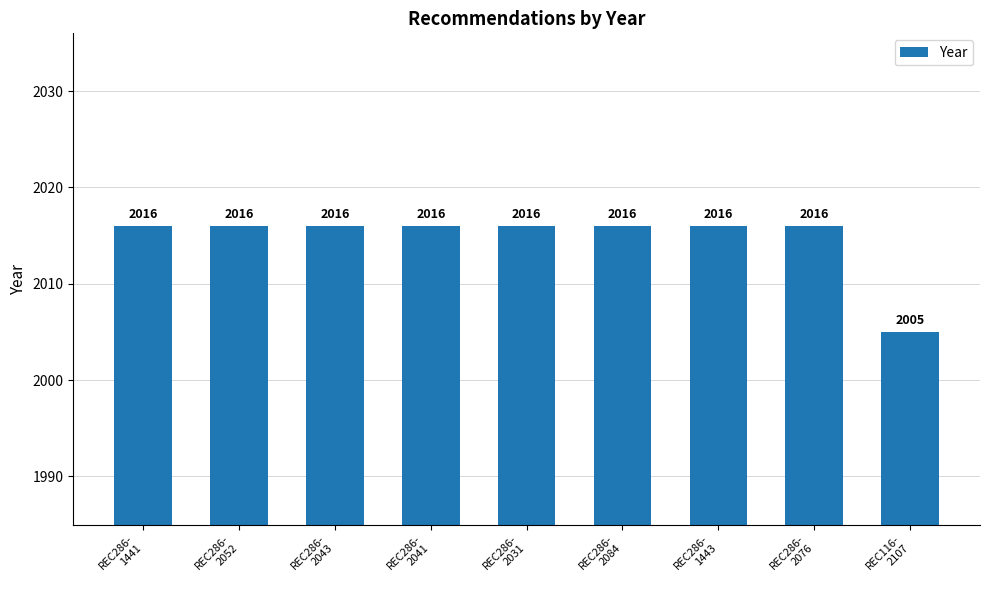

What is the label of the 7th bar from the left?

REC286-
1443